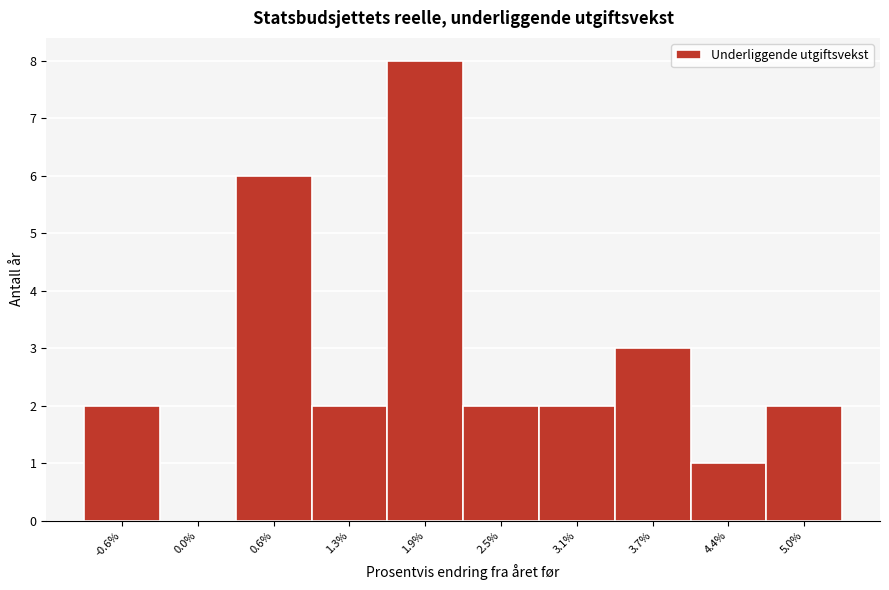

Reading left to right, list all the values displayed in this chart.

-0.6%=2	0.0%=0	0.6%=6	1.3%=2	1.9%=8	2.5%=2	3.1%=2	3.7%=3	4.4%=1	5.0%=2